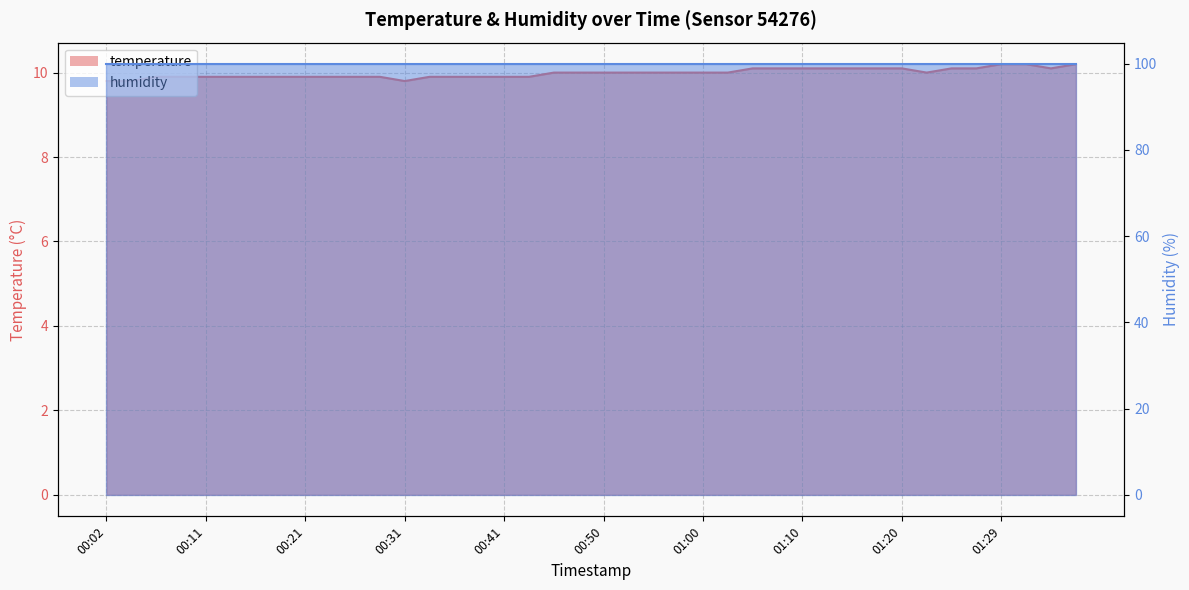

What is the approximate value at 00:43?

9.9